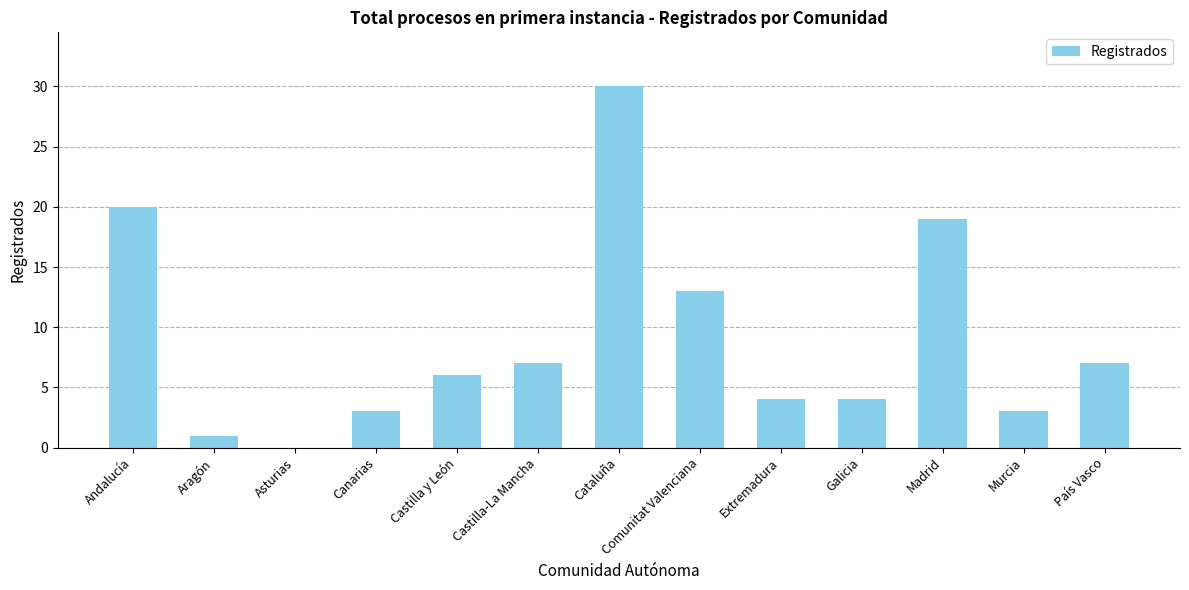

The chart shows a value of -20 at Asturias. True or false?

False